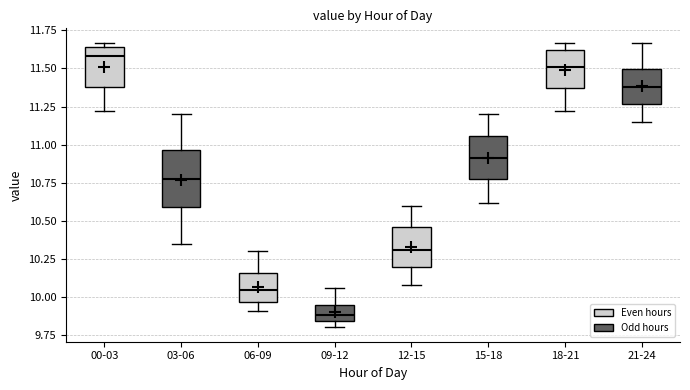

Where is the upper edge of the box for 09-12 on the y-axis? The values are not printed on the chart, so give them approximately, as read against the axis.

9.95